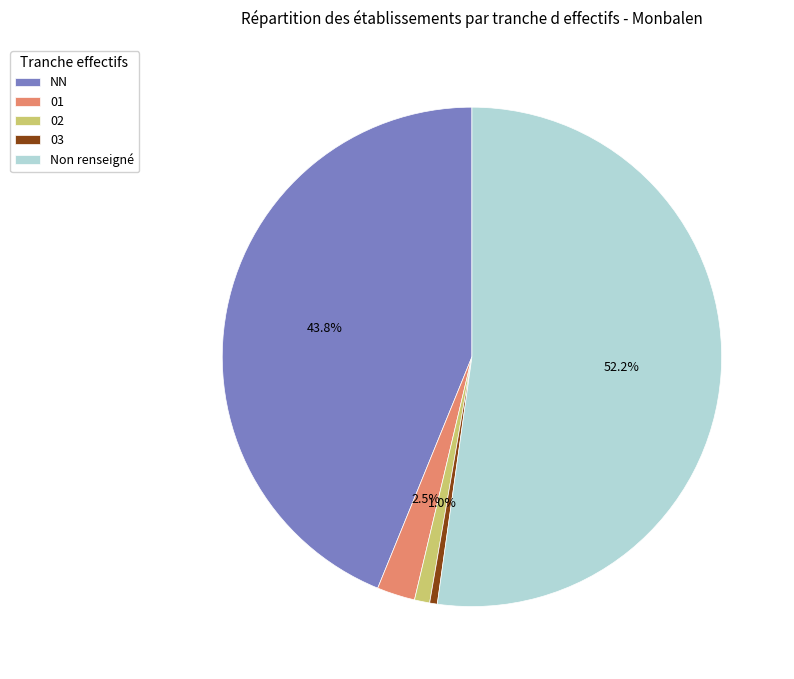

Does any single category account for the majority?

Yes